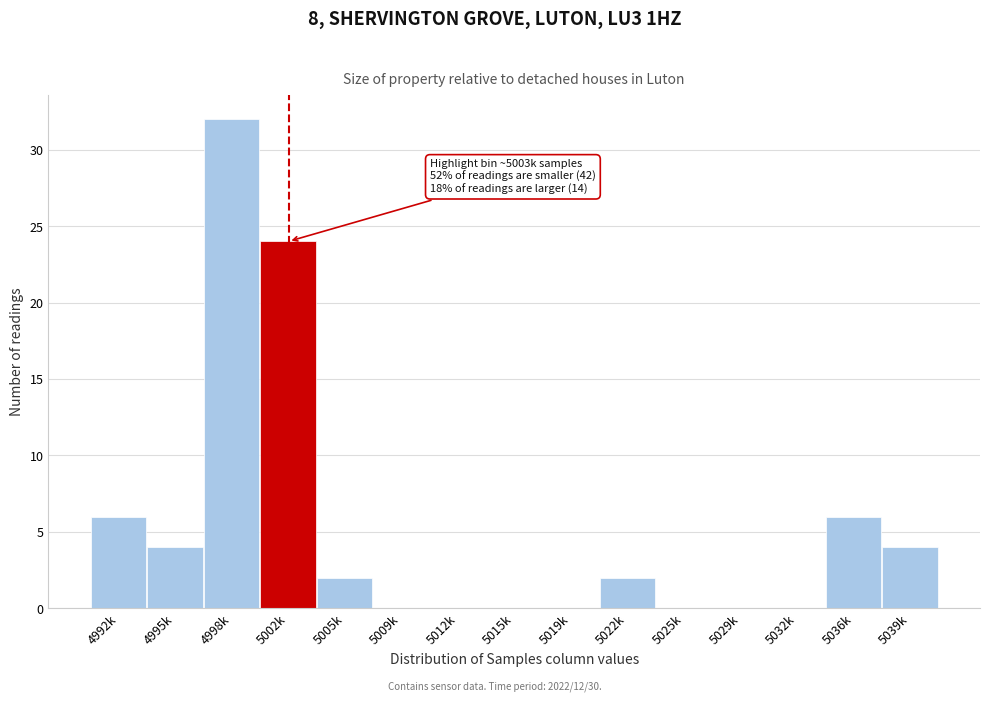

Reading left to right, list all the values displayed in this chart.

4992k=6	4995k=4	4998k=32	5002k=24	5005k=2	5009k=0	5012k=0	5015k=0	5019k=0	5022k=2	5025k=0	5029k=0	5032k=0	5036k=6	5039k=4